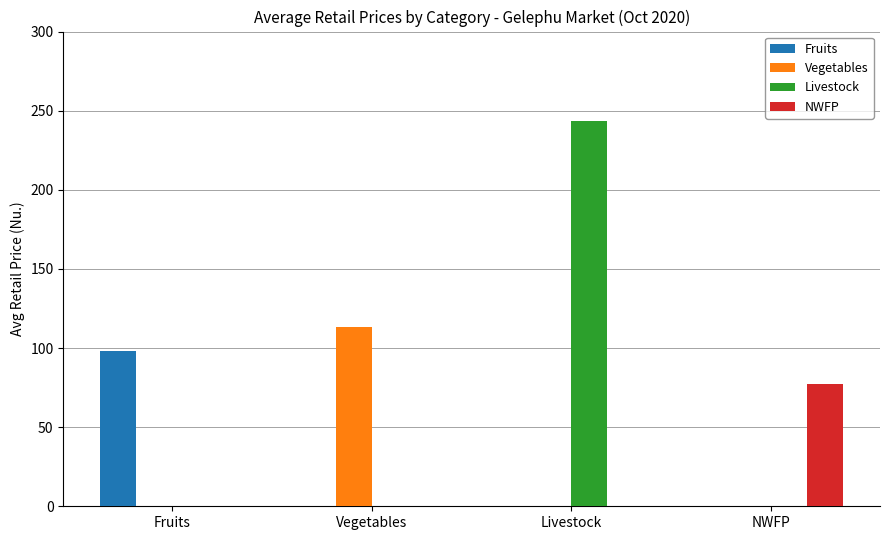

Is it true that Vegetables equals 74.7 at NWFP?

False